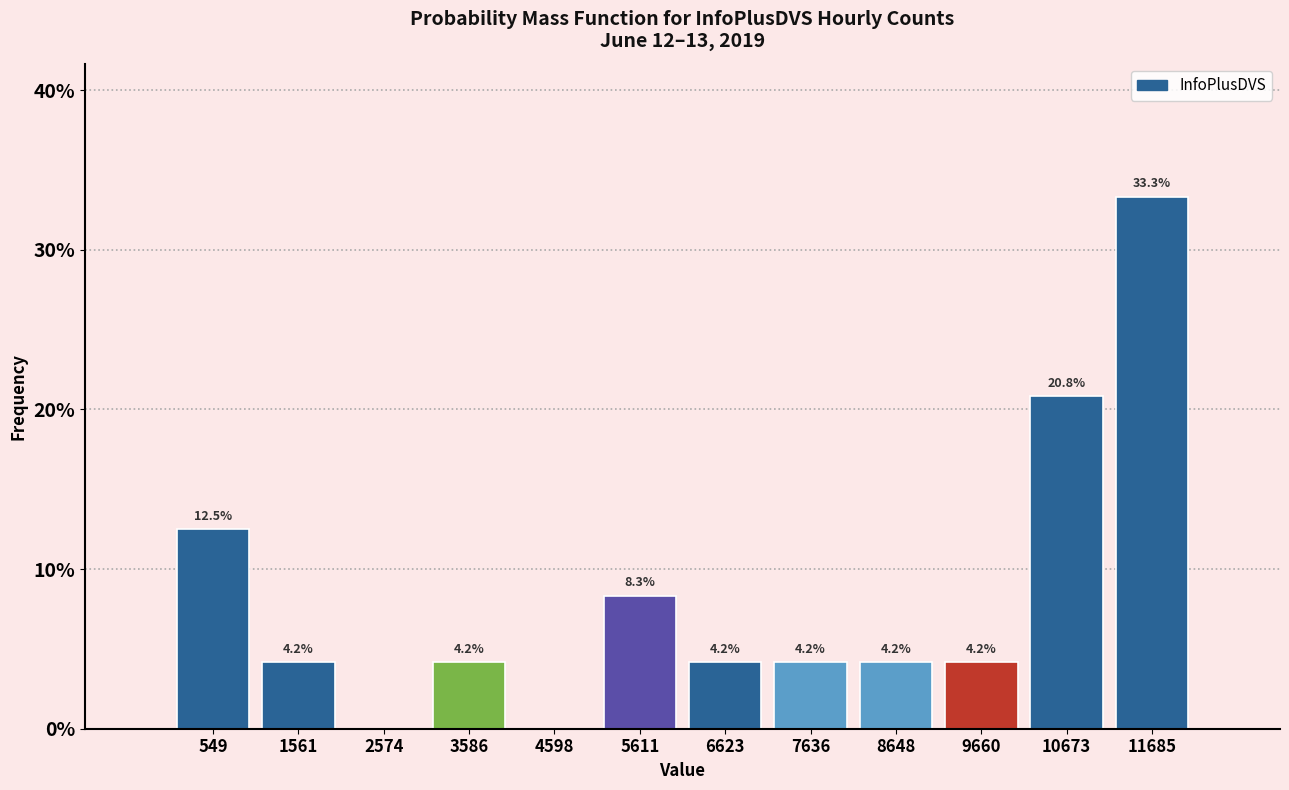

Over which range of the x-axis is the bar tallest?

11200 to 12200